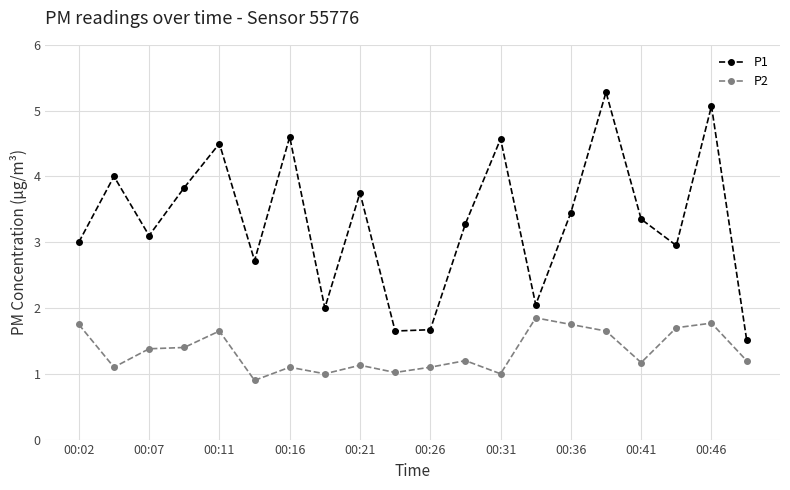

What is the value of the P2 point at the 9th from the left?

1.1